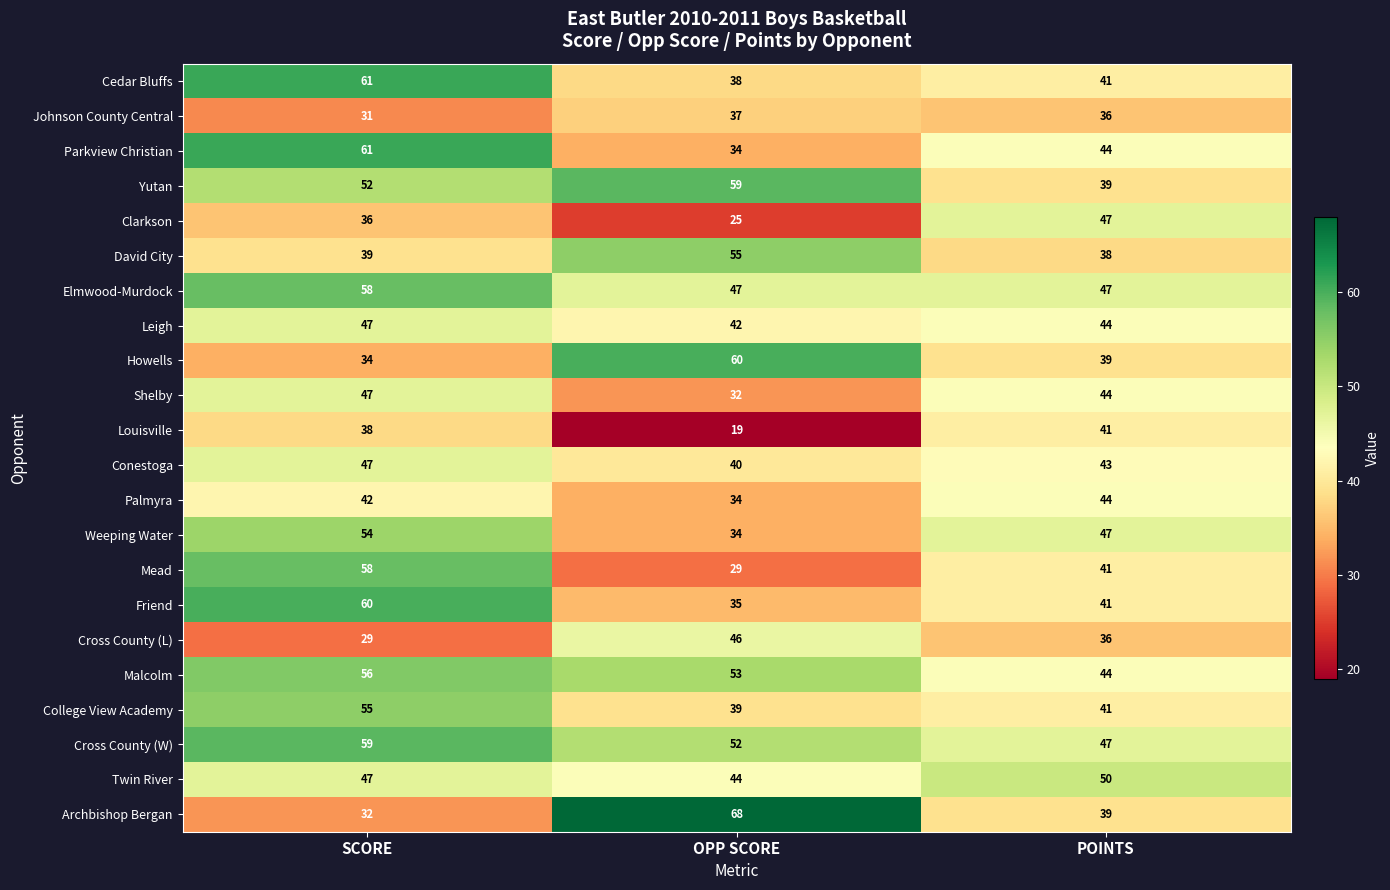

What is the sum of all Louisville values?

98